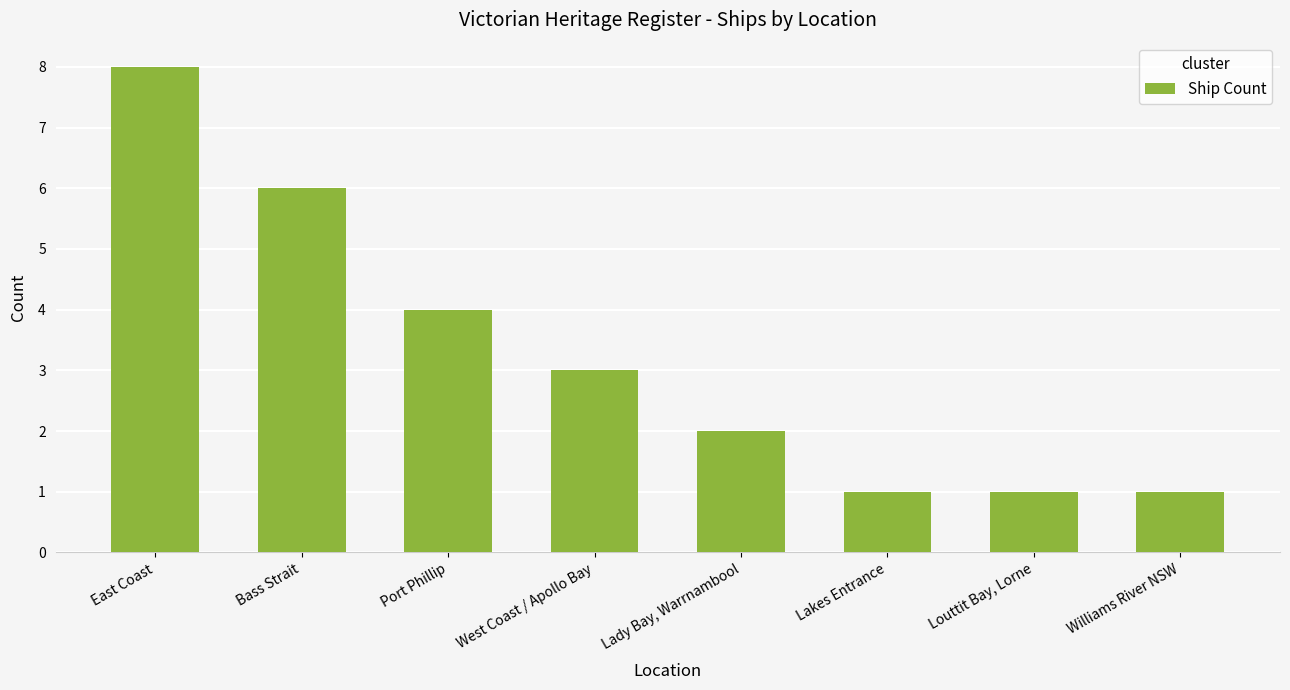

Reading left to right, transcribe all the data shown in this chart.

8	6	4	3	2	1	1	1